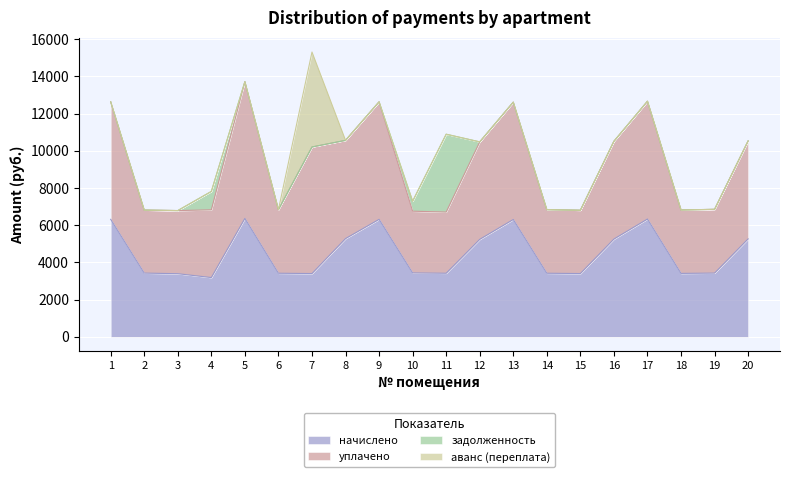

What are all the series names shown in the legend?

начислено, уплачено, задолженность, аванс (переплата)